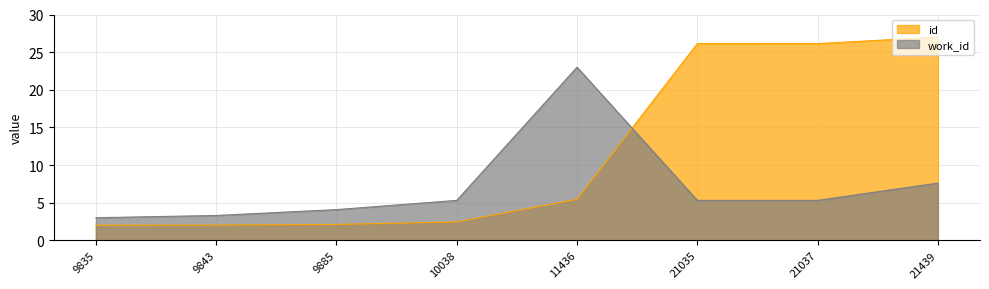

True or false: id has more than 1 interior local peaks.

False